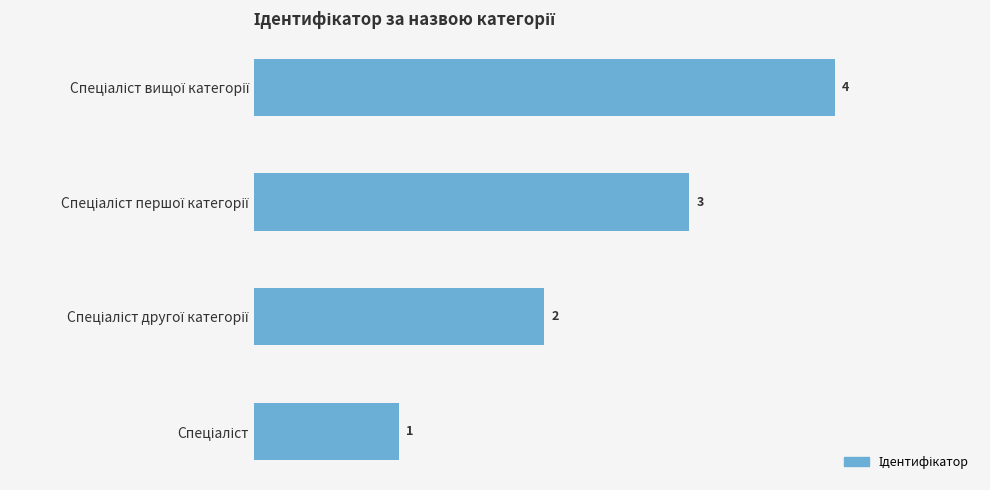

Are the bars grouped side by side (vs. stacked)?

No